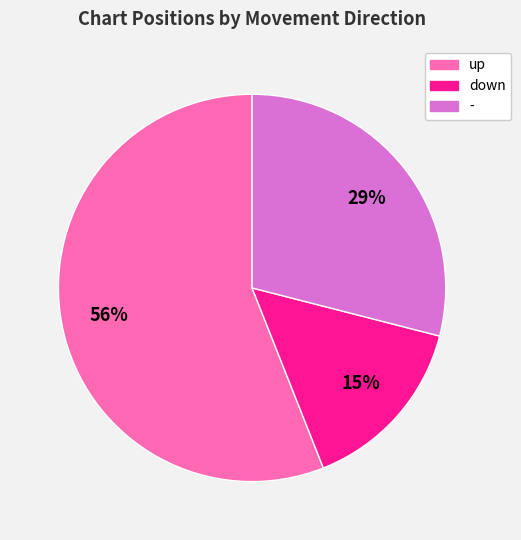

Do down and - together represent more than half of the pie?

No